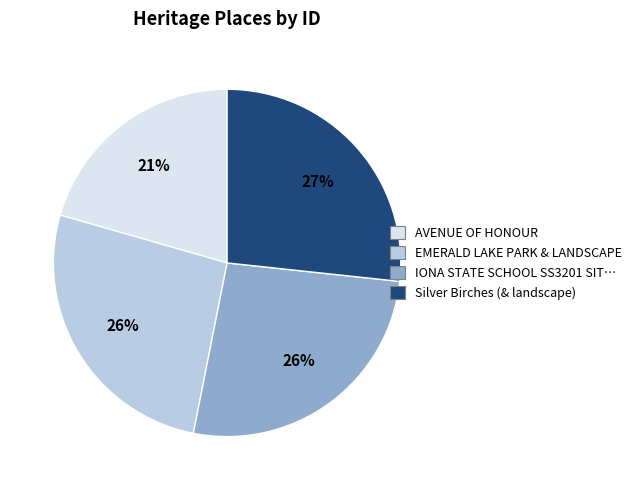

How many slices are in this pie chart?

4